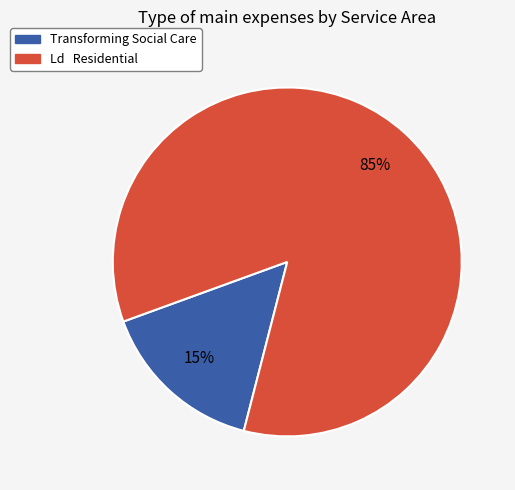

True or false: Transforming Social Care accounts for 22% of the total.

False